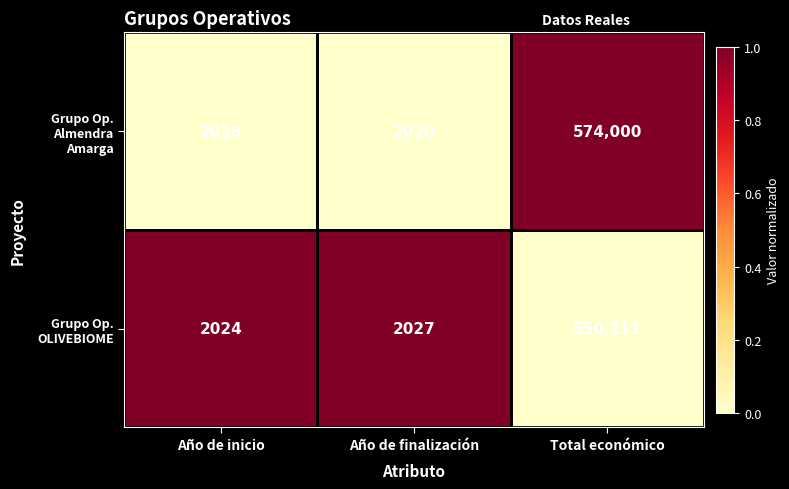

What is the total value across all series at Total económico?

1124111